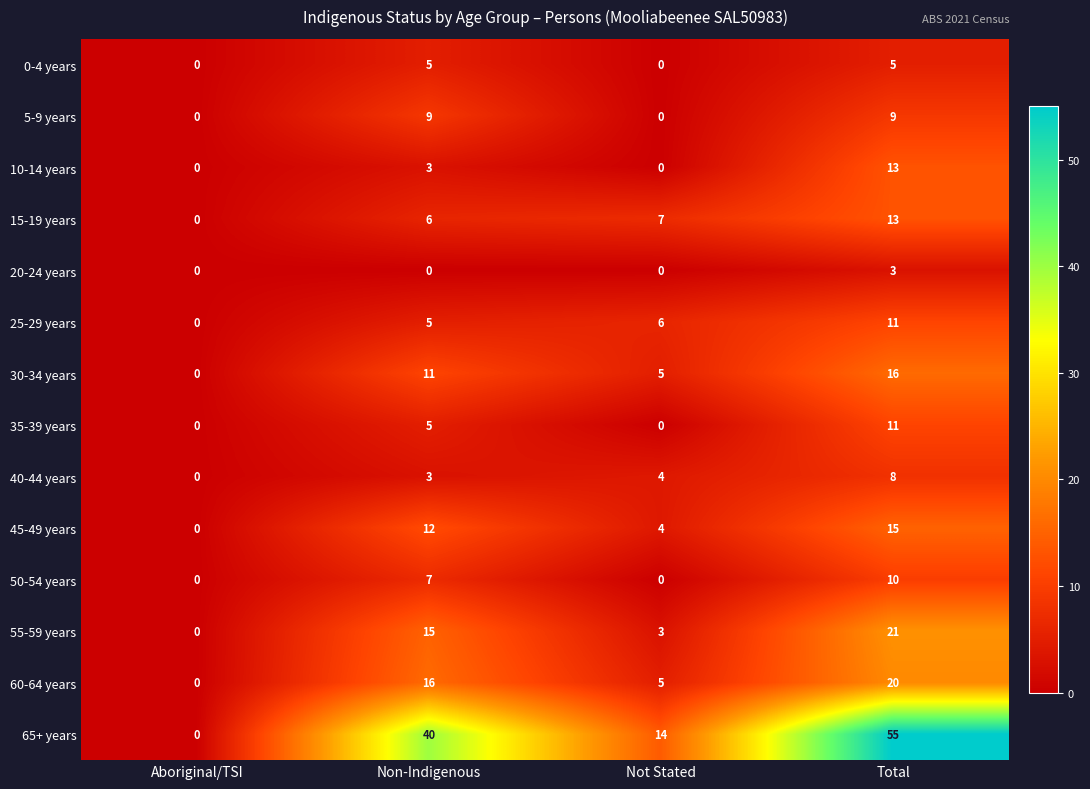

Which category has the highest value across all series?

Total